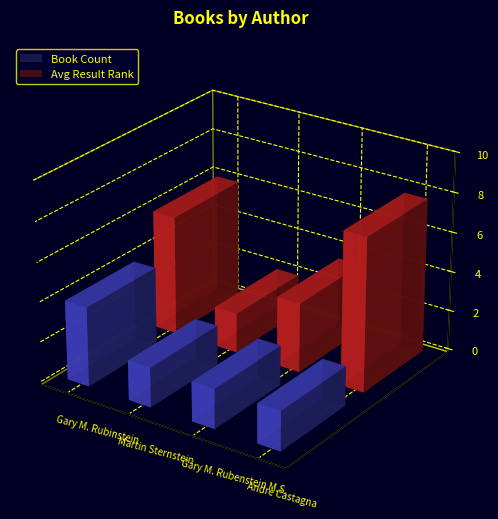

Where is Avg Result Rank nearest to the value 4?

Gary M. Rubenstein M.S.